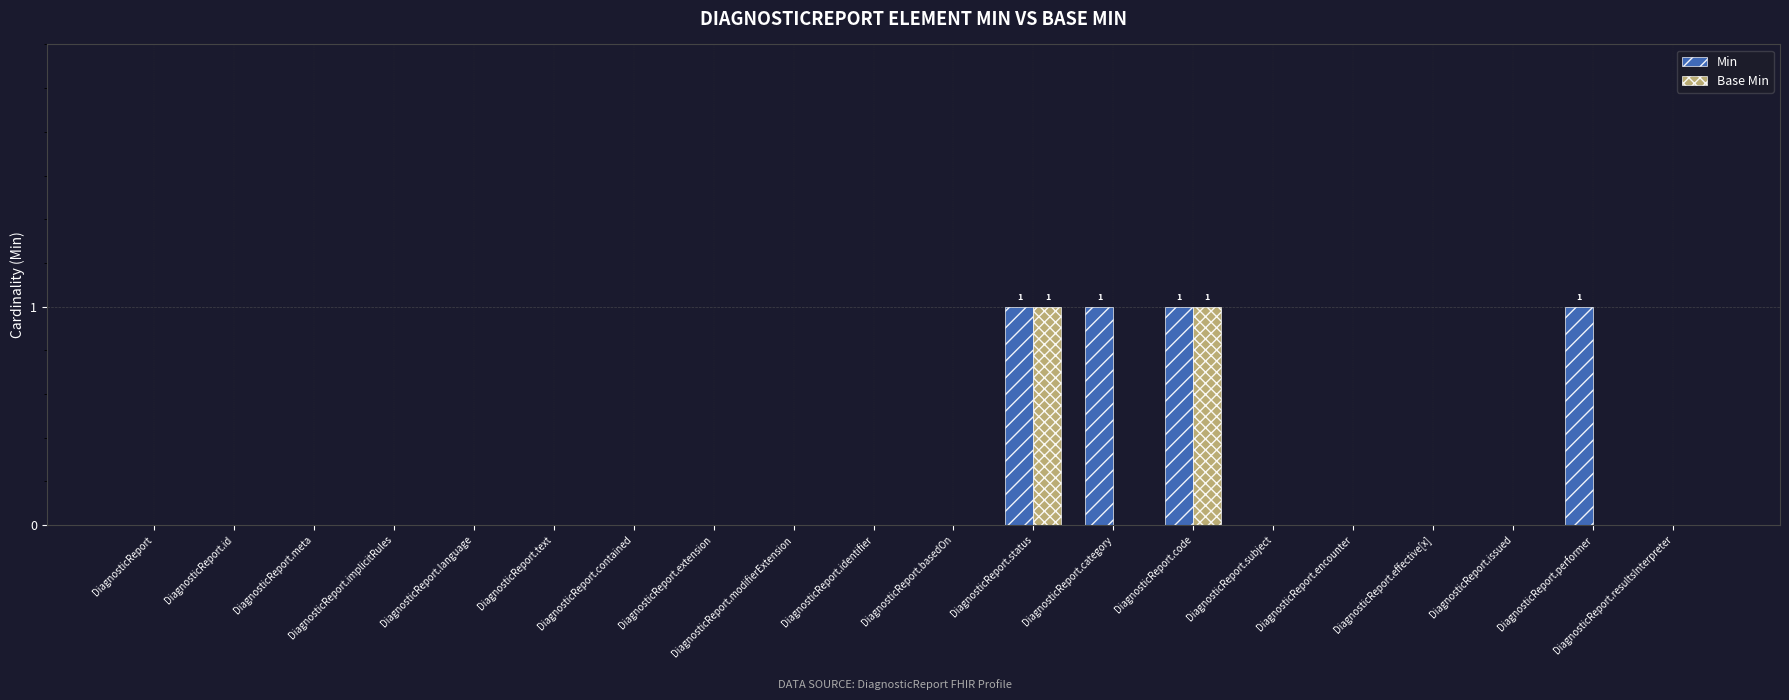

Does the chart contain stacked bars?

No